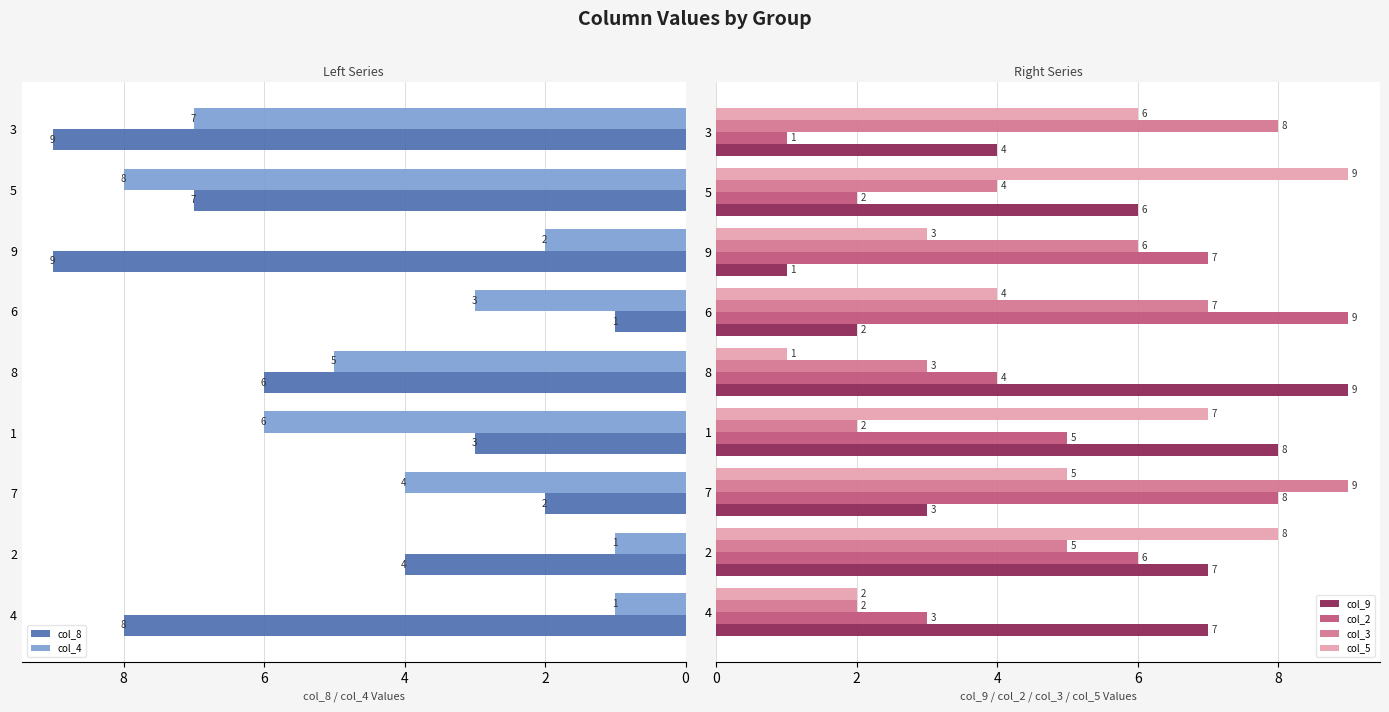

Rank the series at 8 from lowest to highest value.

col_5, col_3, col_2, col_4, col_8, col_9